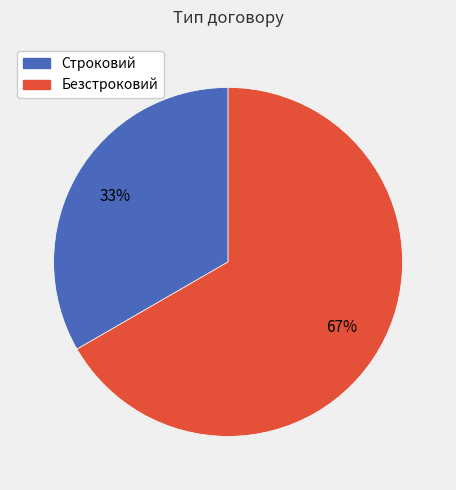

To the nearest percent, what is the average slice percentage?

50%